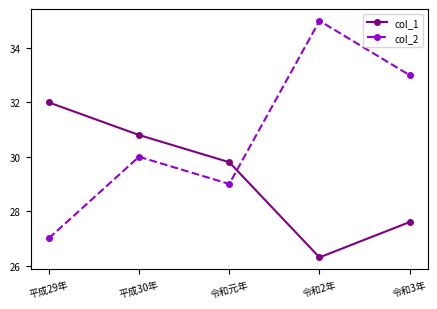

Reading right to left, transcribe all the data shown in this chart.

col_1: 令和3年=27.6	令和2年=26.3	令和元年=29.8	平成30年=30.8	平成29年=32.0
col_2: 令和3年=33.0	令和2年=35.0	令和元年=29.0	平成30年=30.0	平成29年=27.0